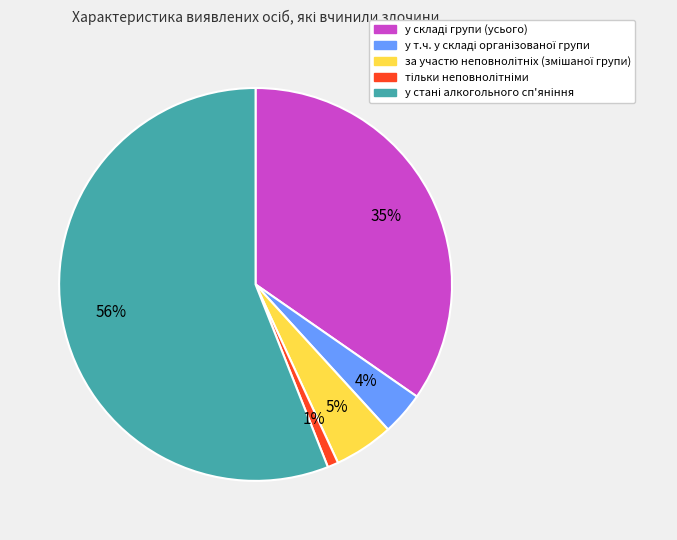

Count the number of slices in the pie.

5